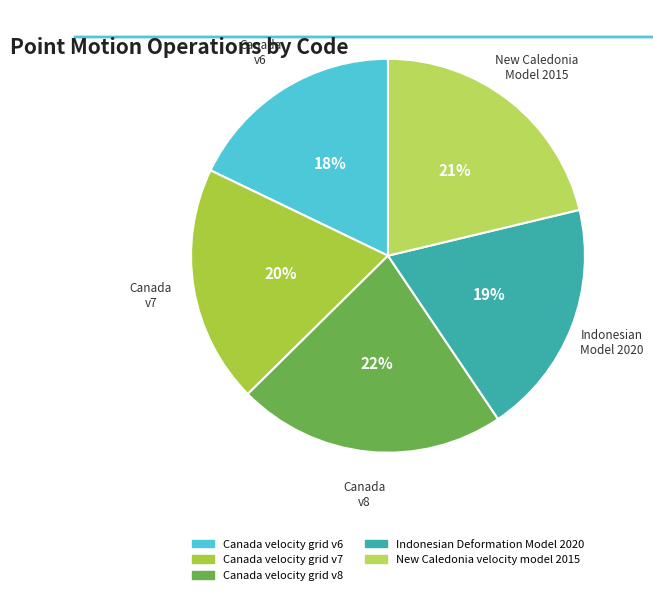

What is the total percentage of Canada velocity grid v7 and Canada velocity grid v8?

41.6%